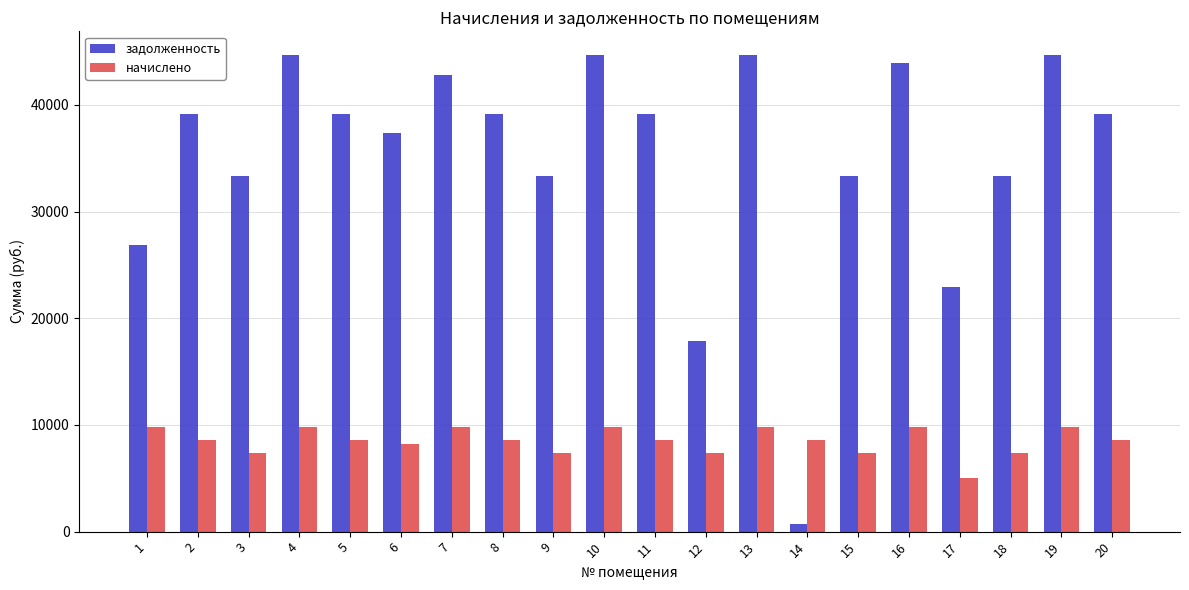

What value does the начислено series have at 8?

8620.7